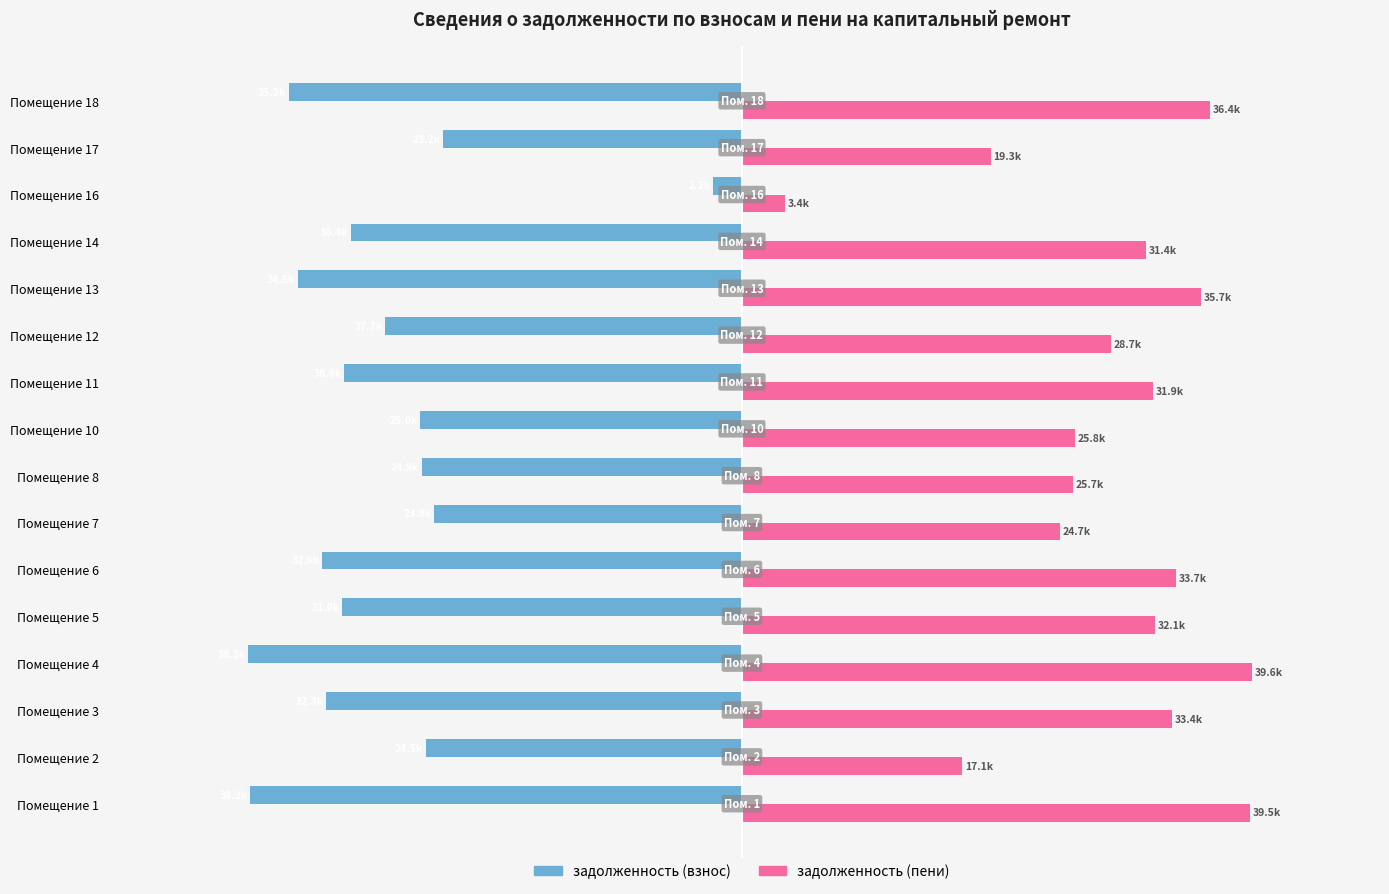

What is the lowest value of the задолженность (пени) series?

3350.7